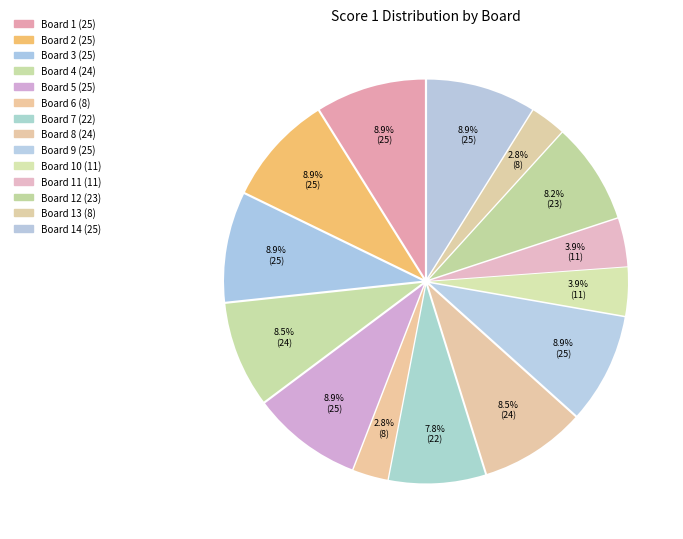

Which slice is the largest?

1